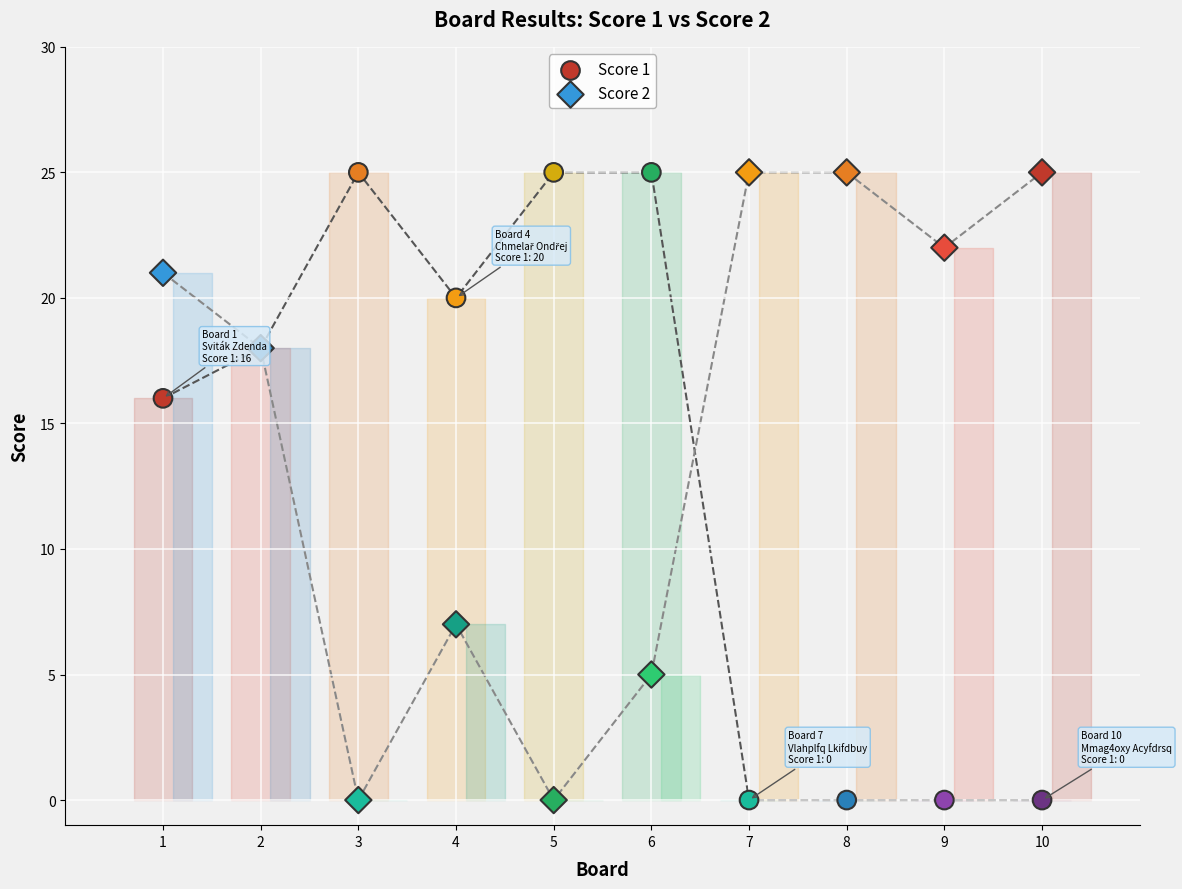

What is the X range (max minus min) for the scatter plot?

9